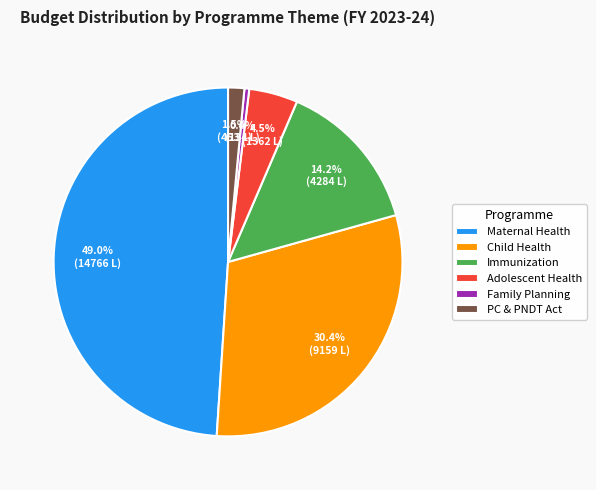

Do Immunization and PC & PNDT Act together represent more than half of the pie?

No